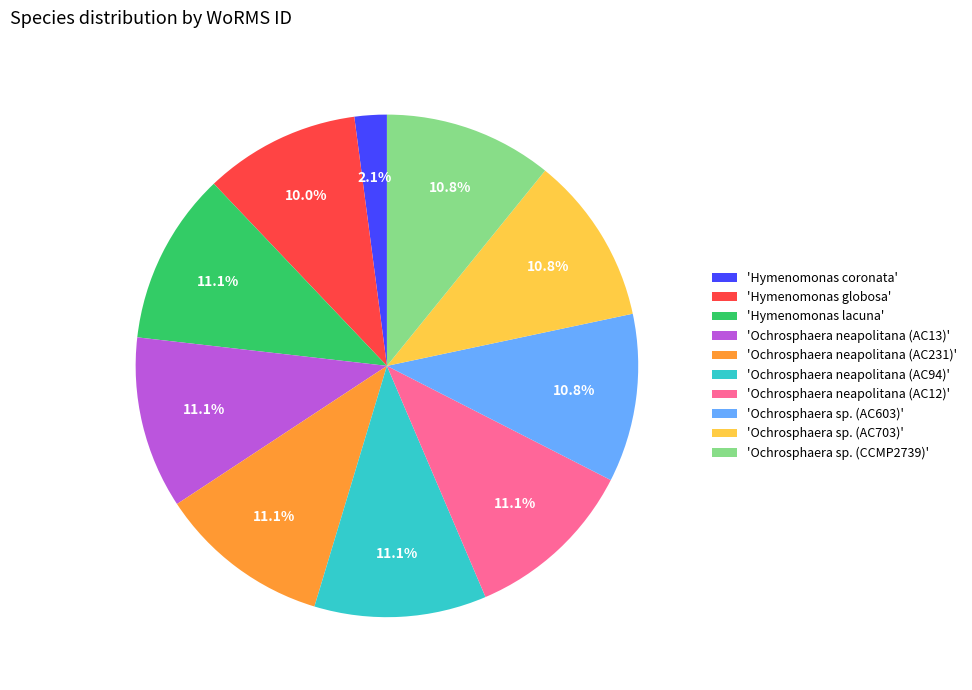

Is the sum of 'Ochrosphaera sp. (CCMP2739)' and 'Hymenomonas globosa' greater than half?

No